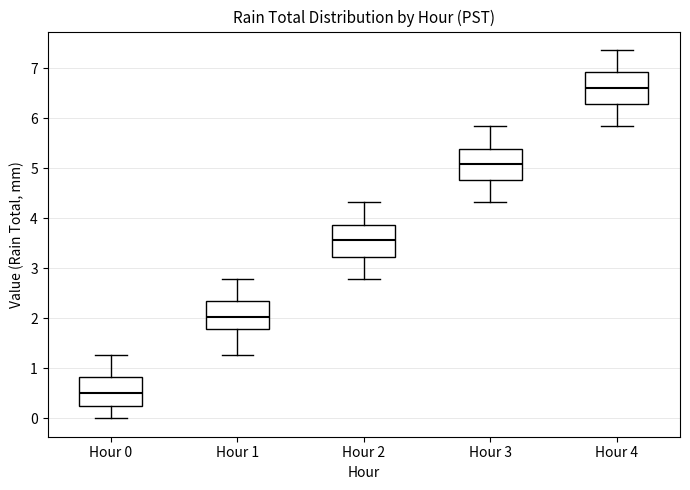

Where does the lower whisker of the box for Hour 1 end on the y-axis? The values are not printed on the chart, so give them approximately, as read against the axis.

1.3